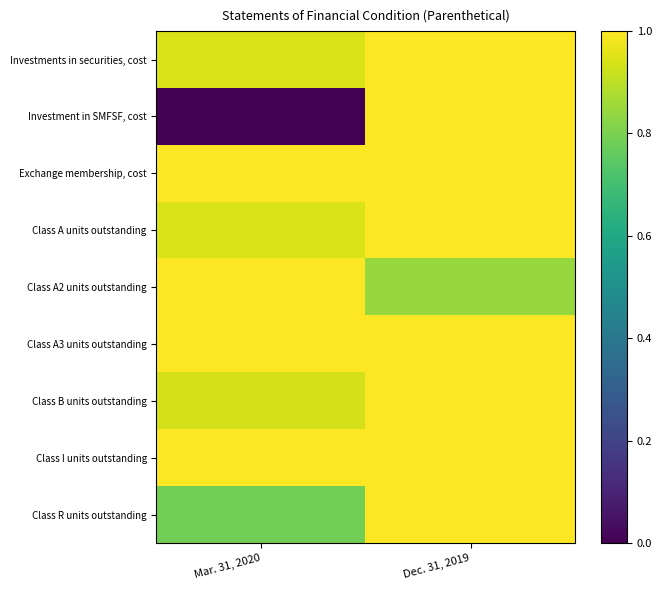

Reading right to left, what are all the values shown in this chart?

Investments in securities, cost: Dec. 31, 2019=1.0	Mar. 31, 2020=0.9
Investment in SMFSF, cost: Dec. 31, 2019=1.0	Mar. 31, 2020=0.0
Exchange membership, cost: Dec. 31, 2019=1.0	Mar. 31, 2020=1.0
Class A units outstanding: Dec. 31, 2019=1.0	Mar. 31, 2020=0.9
Class A2 units outstanding: Dec. 31, 2019=0.8	Mar. 31, 2020=1.0
Class A3 units outstanding: Dec. 31, 2019=1.0	Mar. 31, 2020=1.0
Class B units outstanding: Dec. 31, 2019=1.0	Mar. 31, 2020=0.9
Class I units outstanding: Dec. 31, 2019=1.0	Mar. 31, 2020=1.0
Class R units outstanding: Dec. 31, 2019=1.0	Mar. 31, 2020=0.8